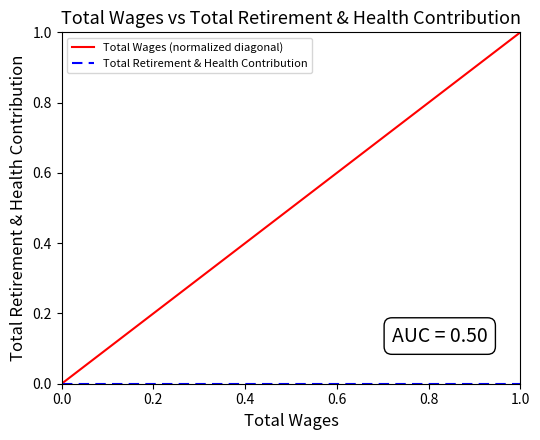

What is the difference between the maximum and minimum values in the Total Wages (normalized diagonal) series?

1.0